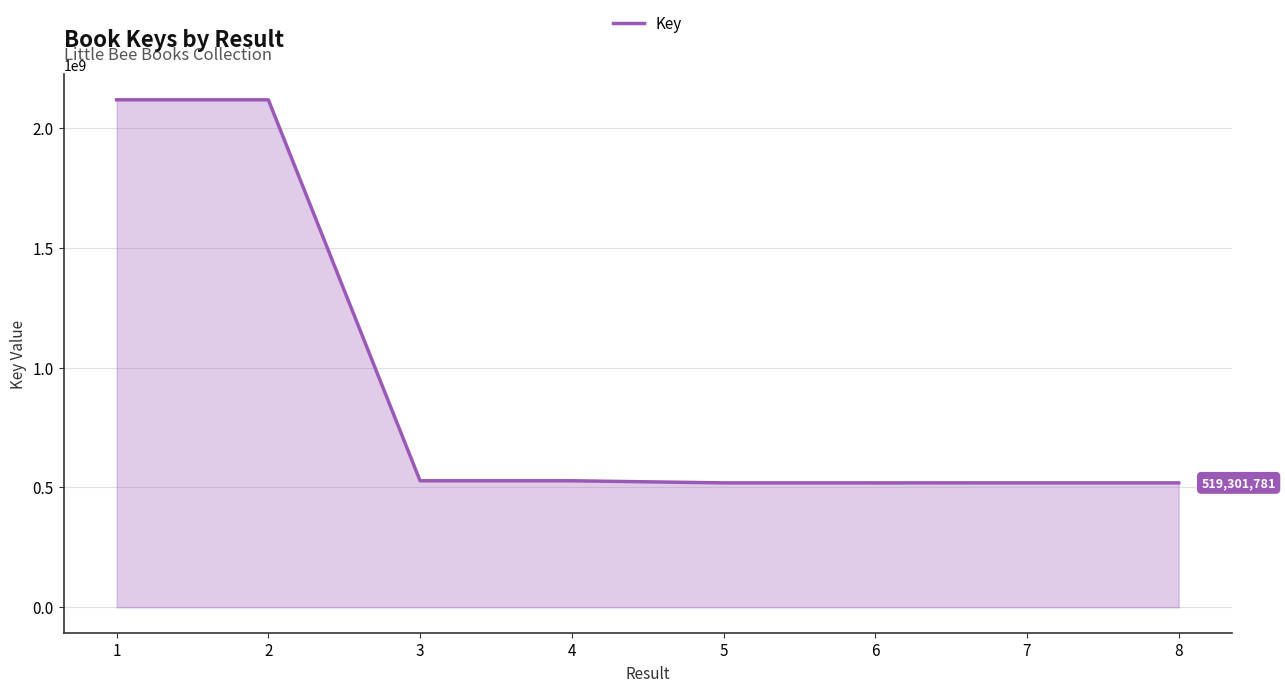

What is the difference between the values at 1 and 6?

1598058598